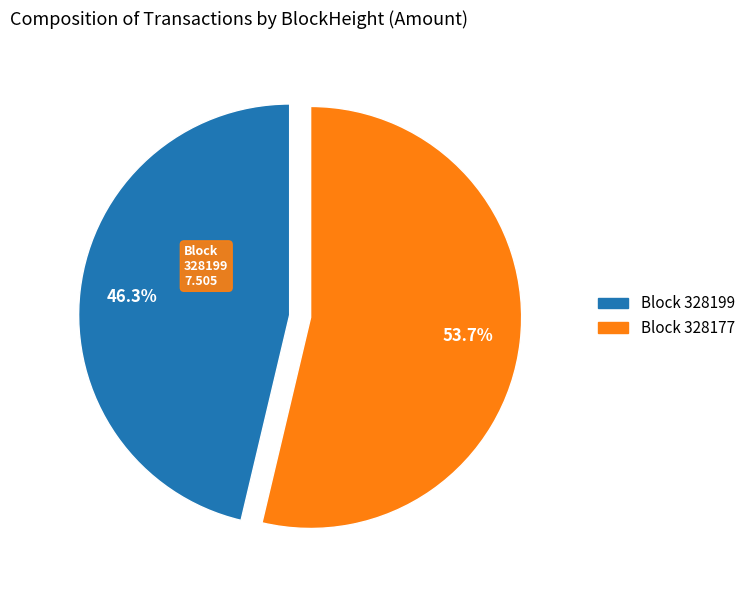

Does any single category account for the majority?

Yes